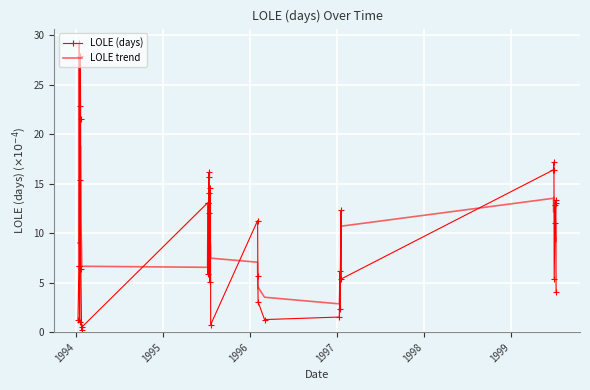

List the series in order of their peak value, lowest first.

LOLE trend, LOLE (days)